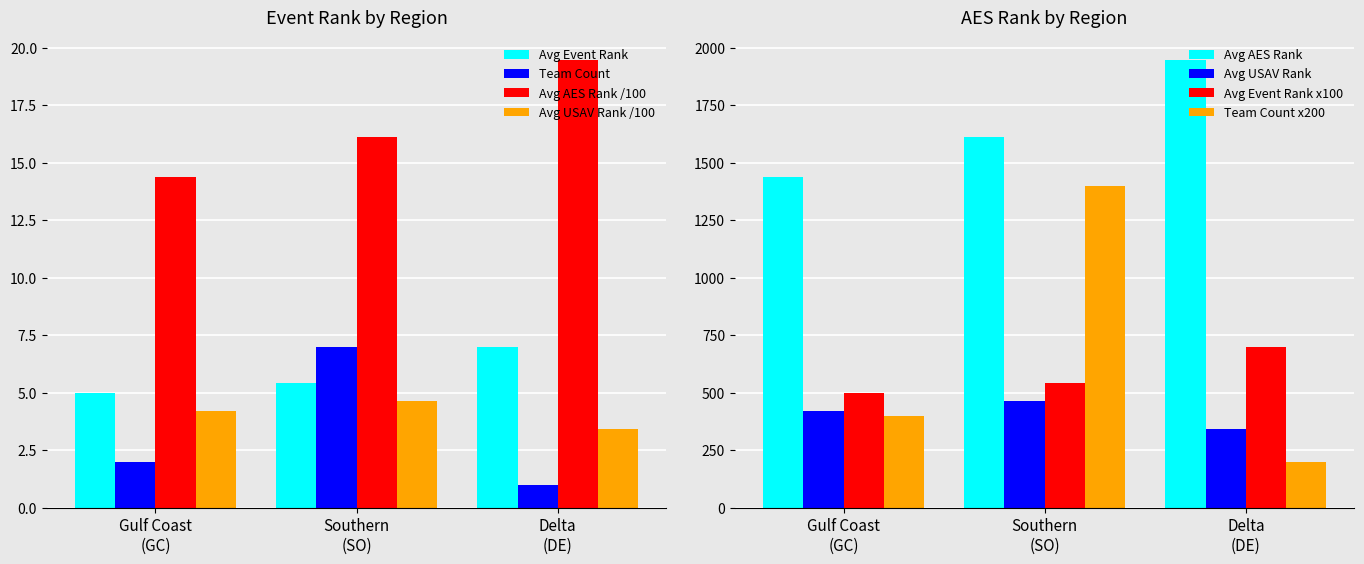

Count the Event Rank values in the range 500 to 700.

3